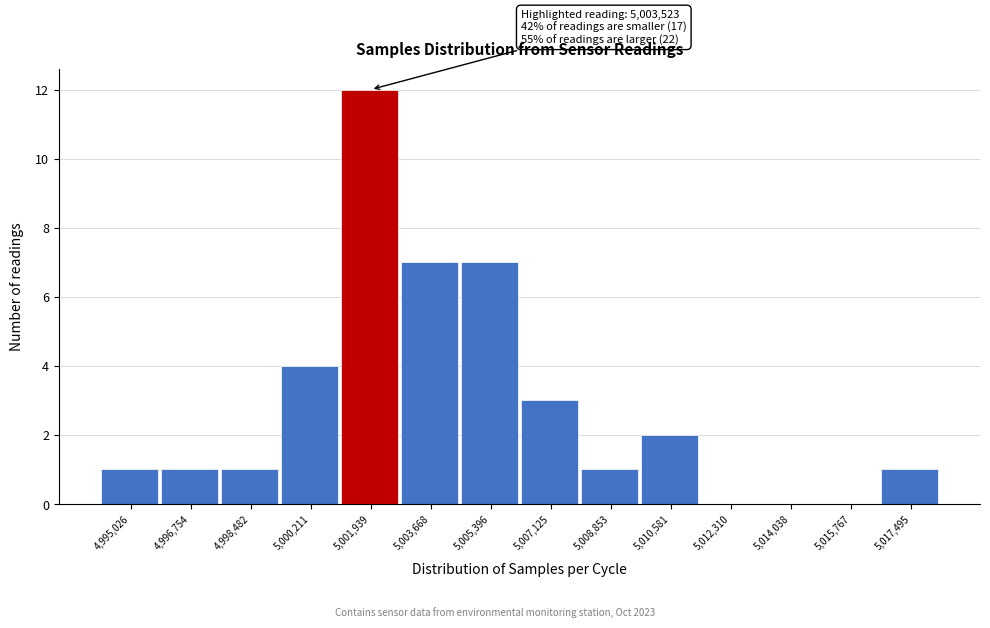

Reading left to right, extract all data points from this chart.

4,995,026=1	4,996,754=1	4,998,482=1	5,000,211=4	5,001,939=12	5,003,668=7	5,005,396=7	5,007,125=3	5,008,853=1	5,010,581=2	5,012,310=0	5,014,038=0	5,015,767=0	5,017,495=1